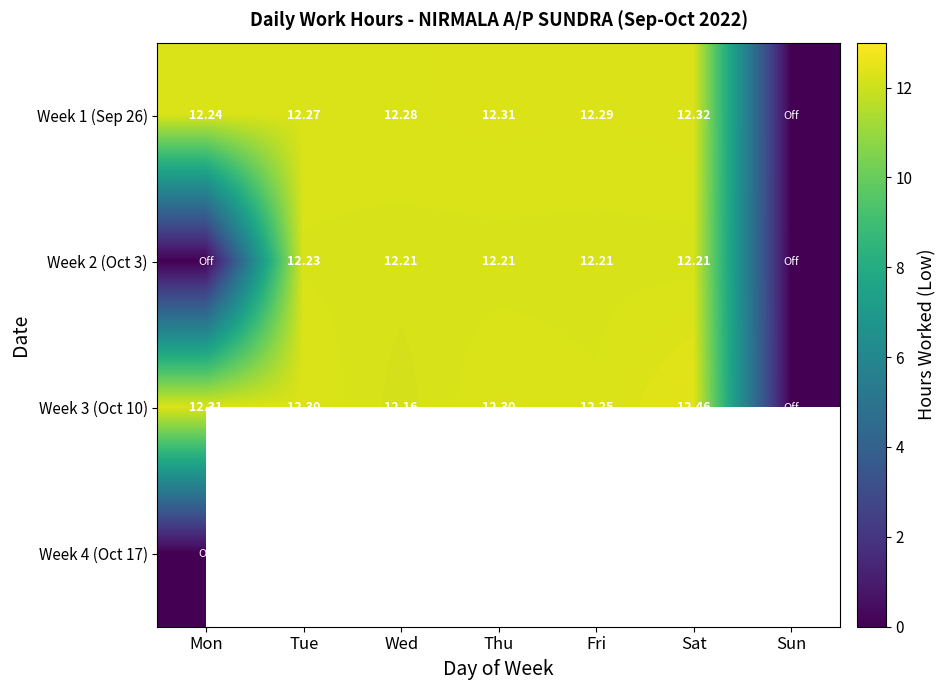

At which category is the sum across all series the highest?

Mon